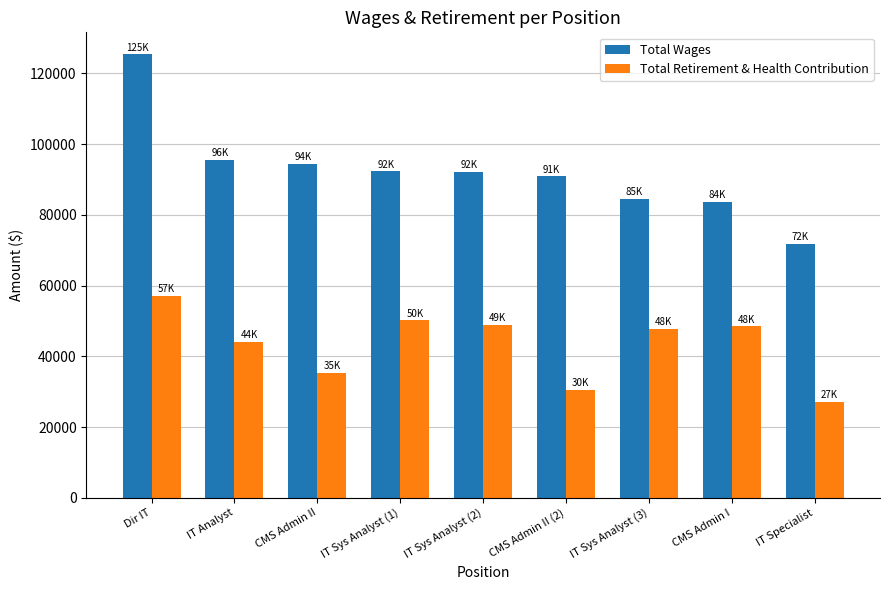

List the series in order of their peak value, lowest first.

Total Retirement & Health Contribution, Total Wages